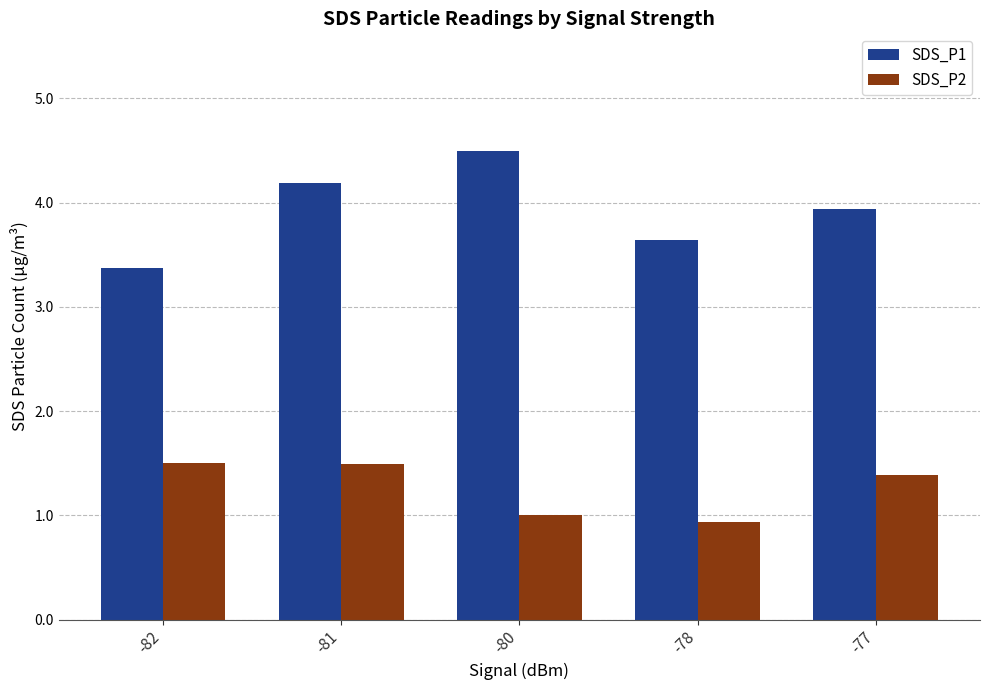

How many groups of bars are there?

5